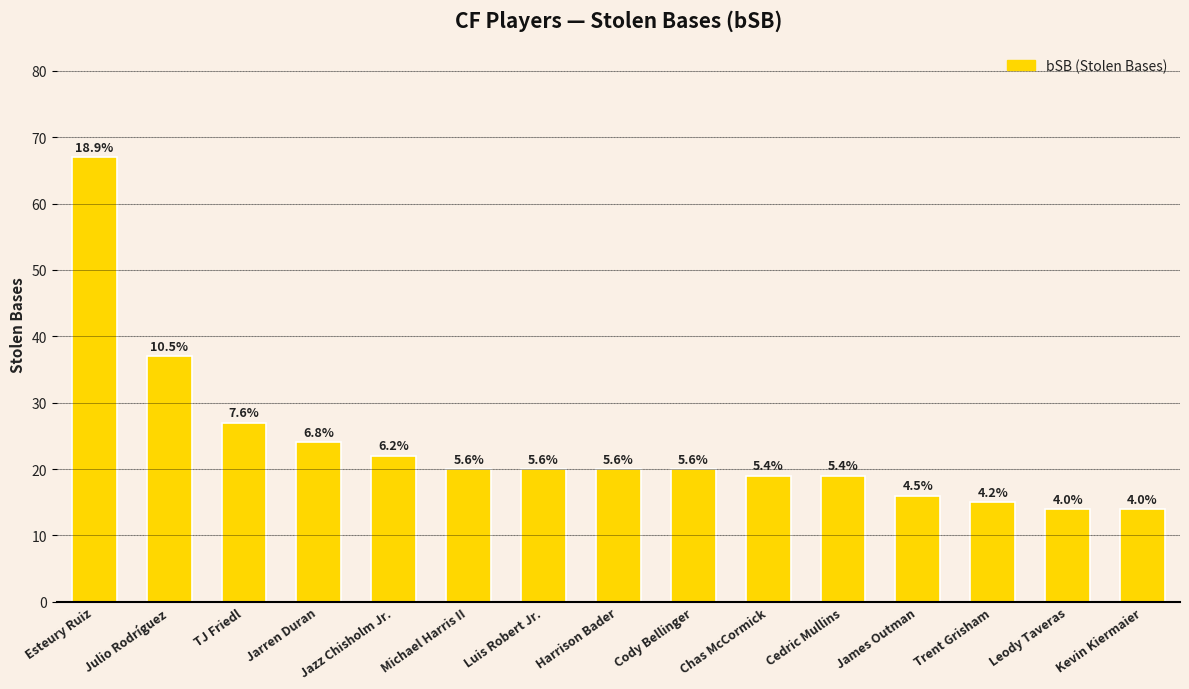

Does the chart contain any negative values?

No